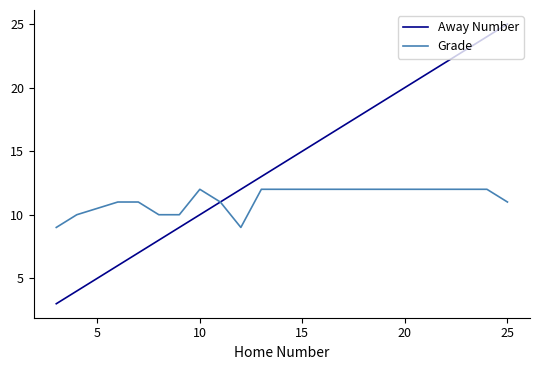

Which series has the largest total across all categories?

Away Number